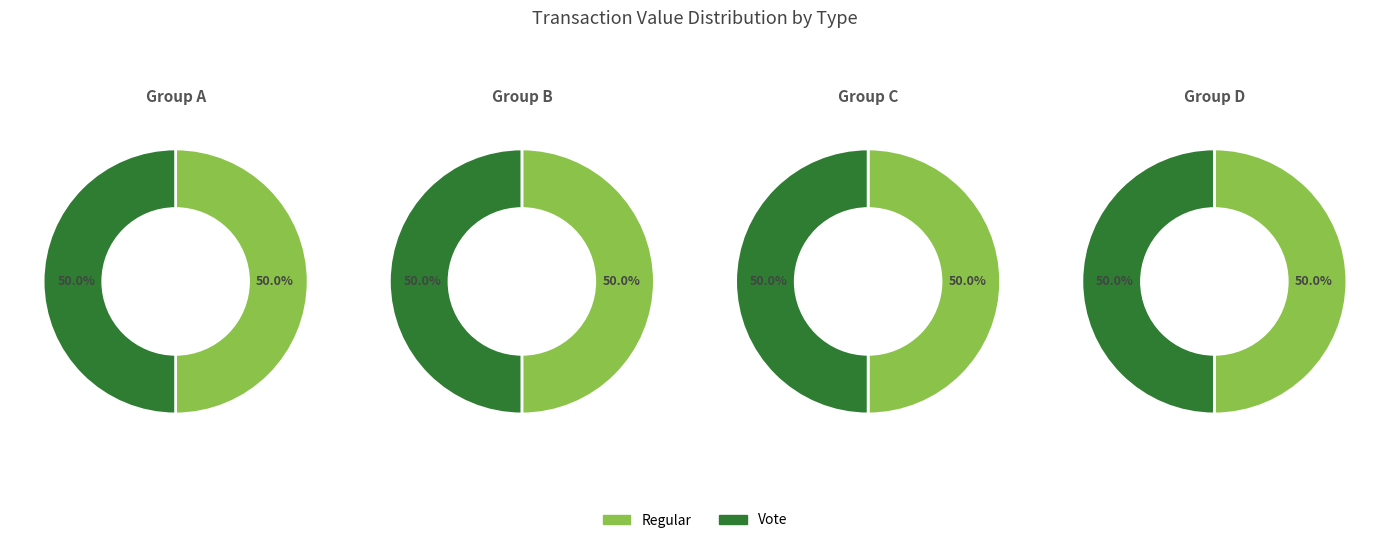

To the nearest percent, what is the combined percentage of 3 and Regular?

50%